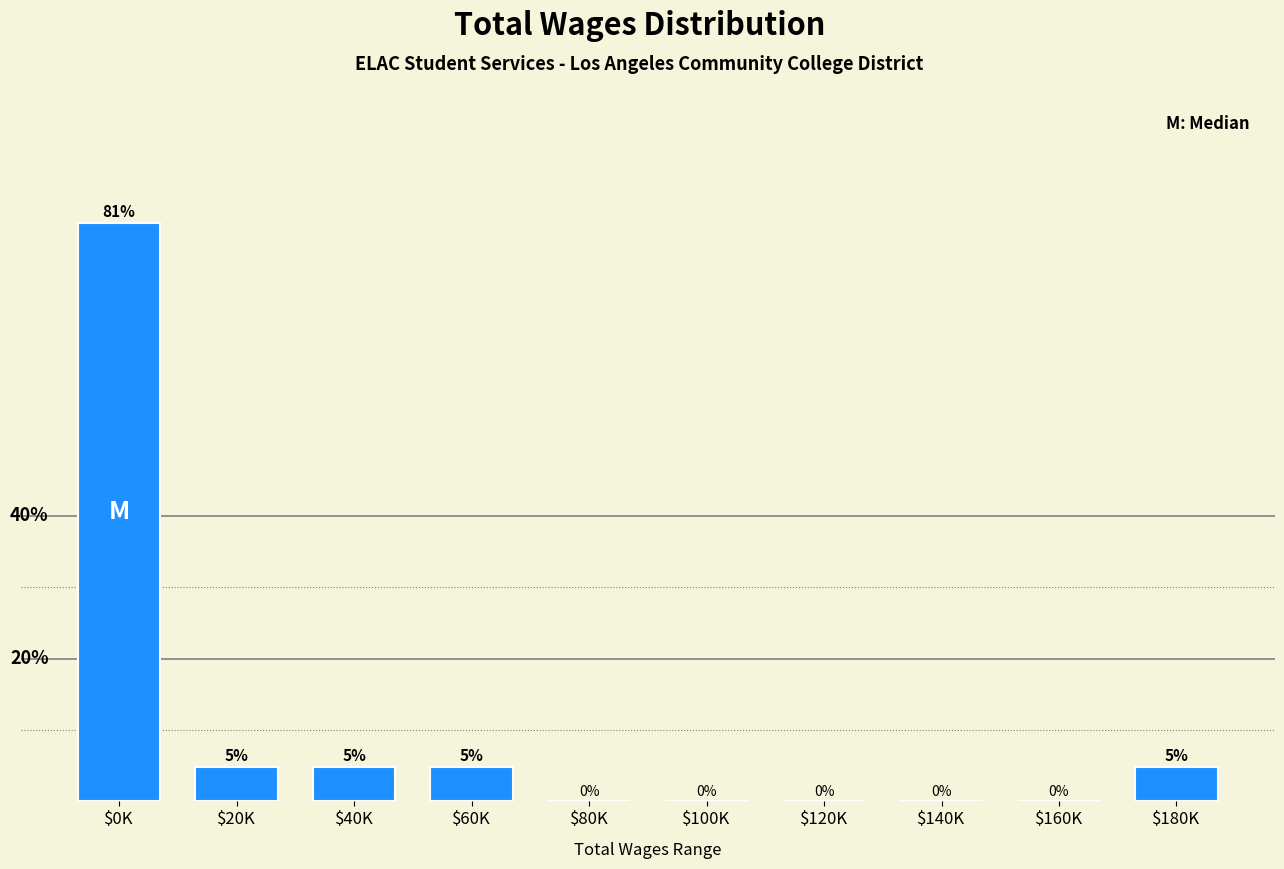

Where does the data first go above 4?

$0K